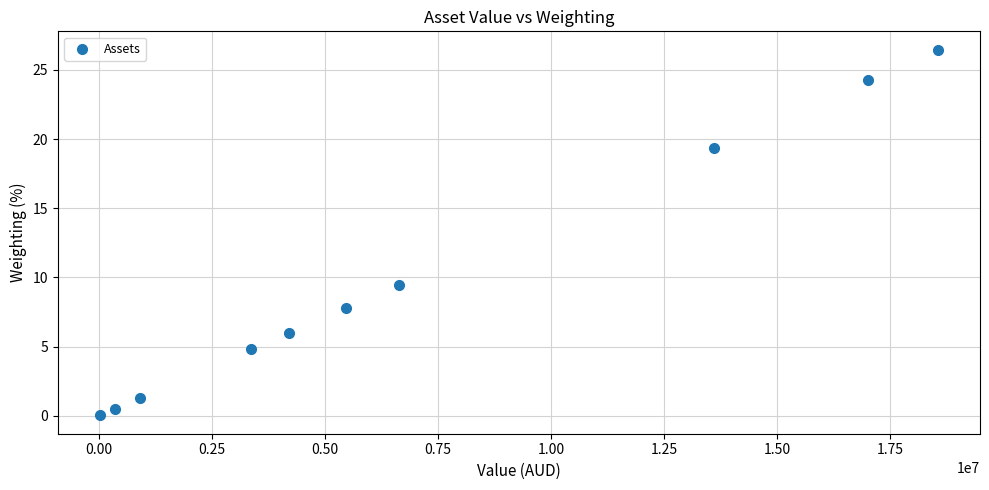

What is the range of X values (max minus min)?

18532468.2